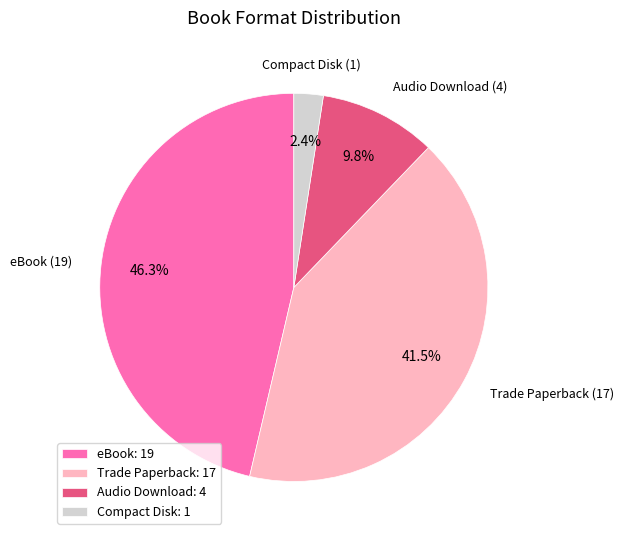

Count the number of slices in the pie.

4